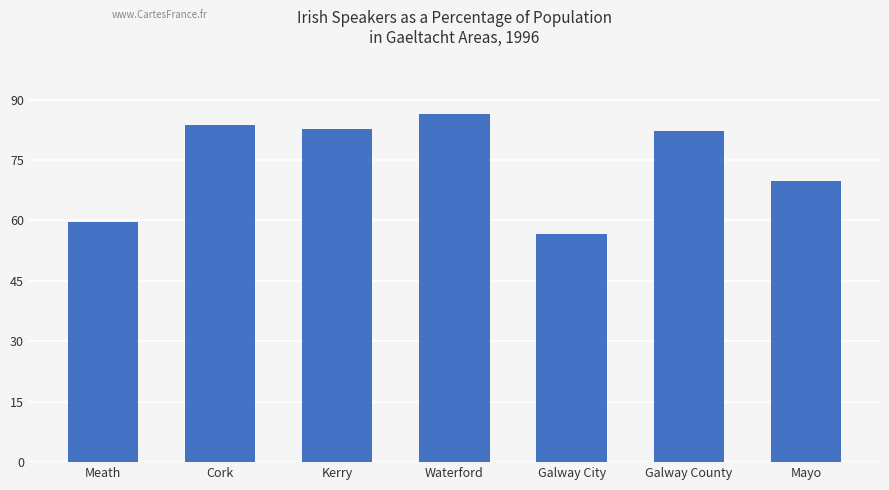

True or false: the data shows 82.2 at Galway County.

True